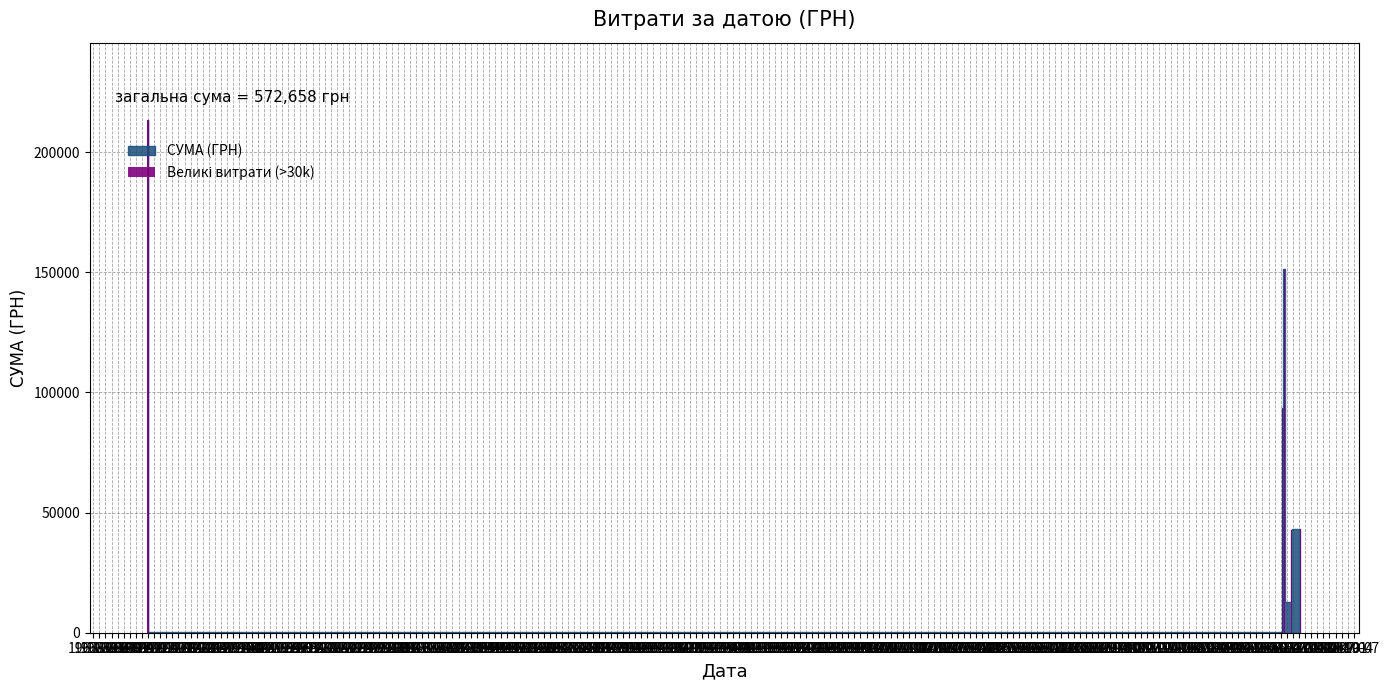

What is the ratio of the value at 1968-10 to the value at 1968-01?

0.5